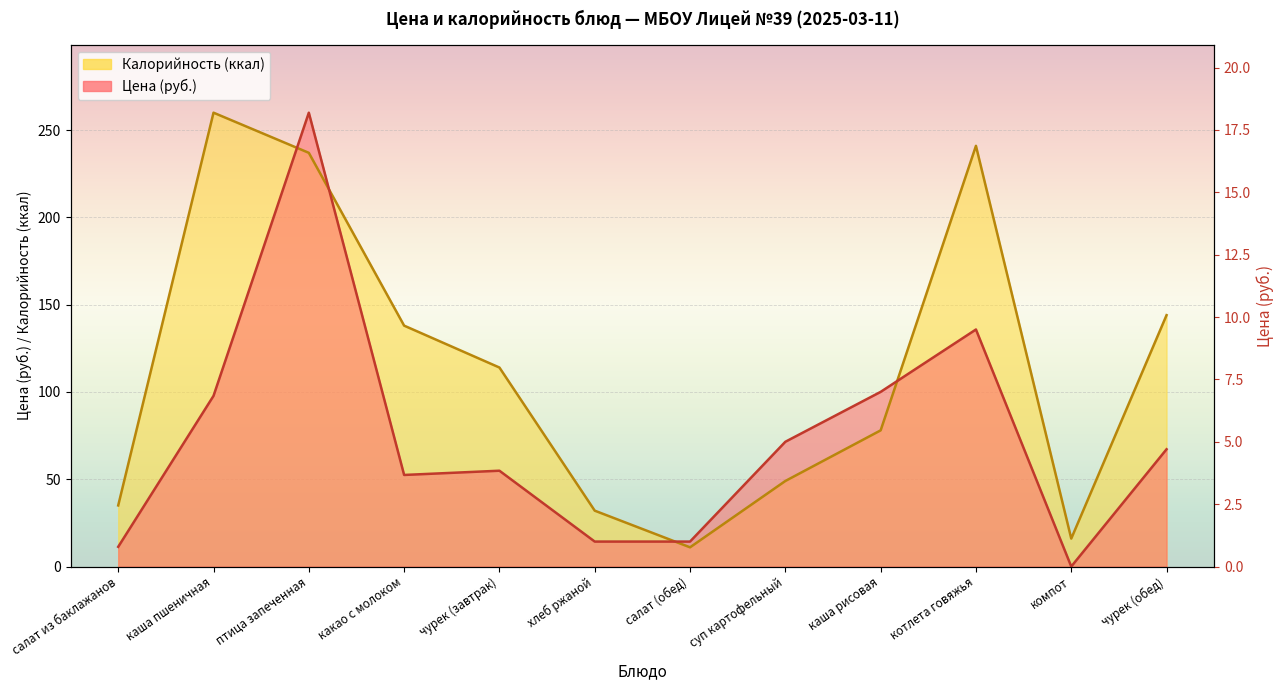

Where is the first local minimum for Калорийность?

салат (обед)